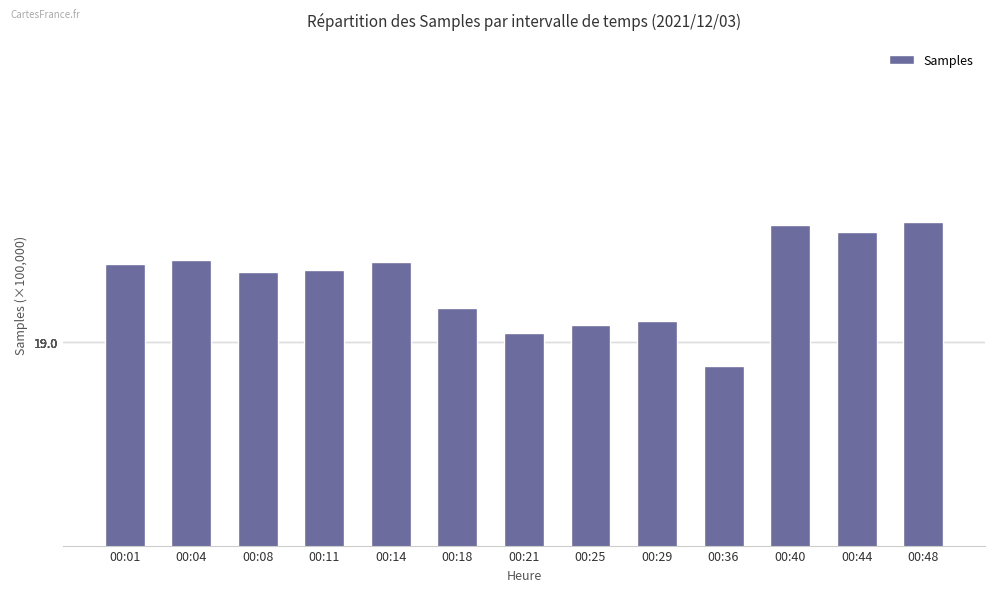

Where does the data first go above 19?

00:01